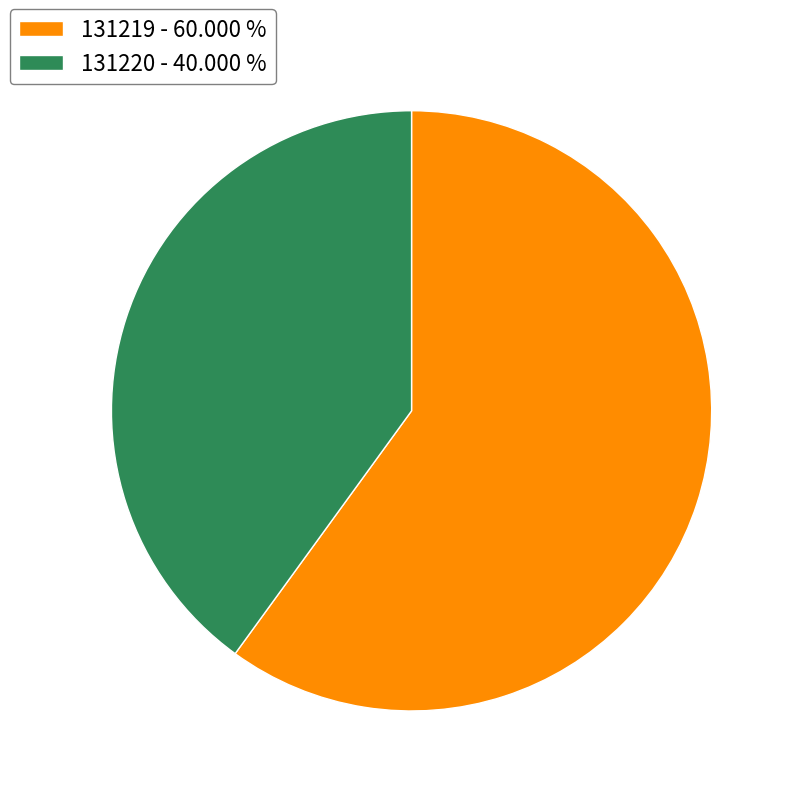

How many segments does this pie chart have?

2